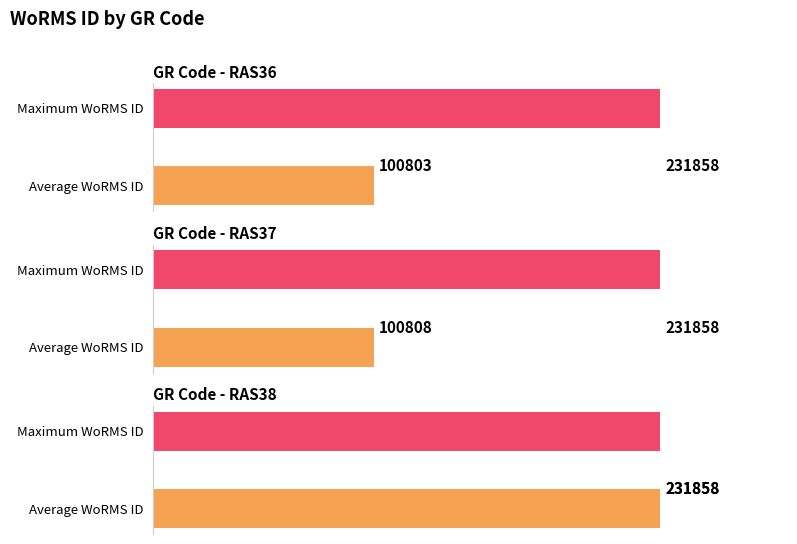

List the labels in order of value, smallest first.

RAS36, RAS37, RAS38